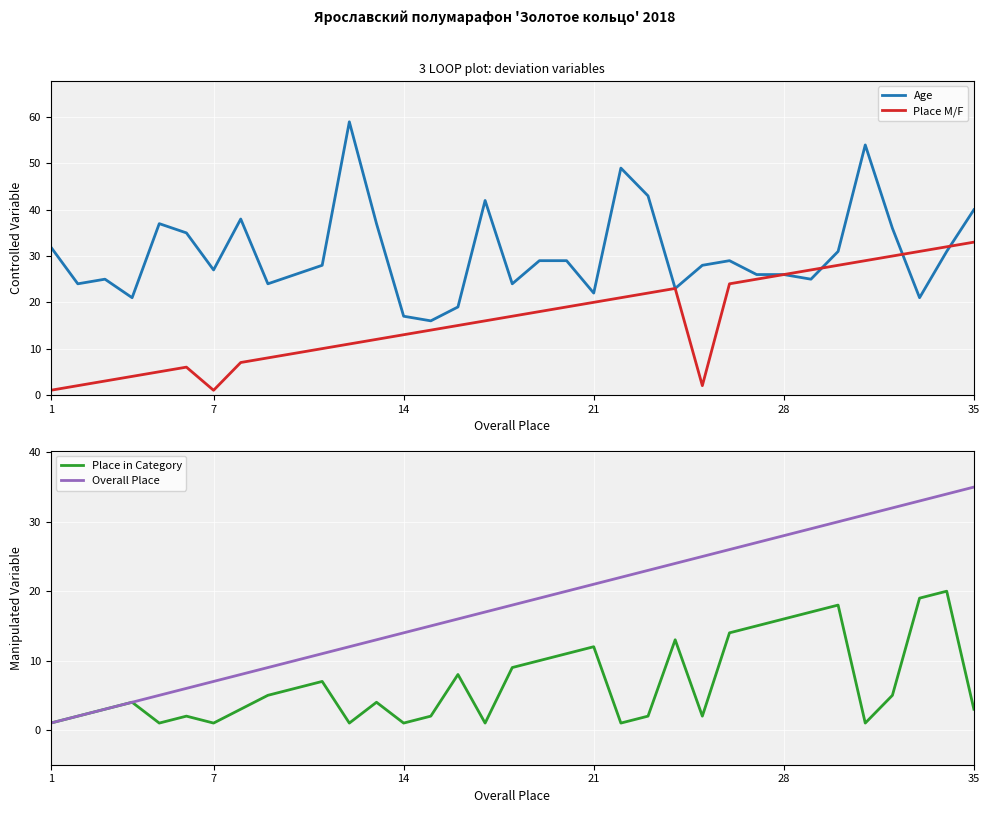

What is the maximum value shown in the chart?

59